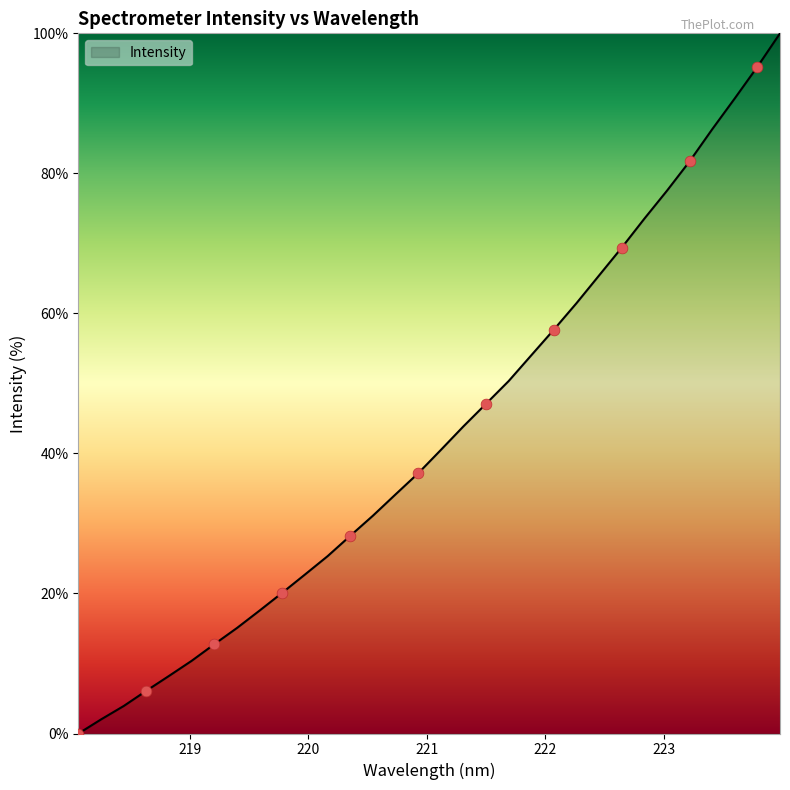

What is the maximum value shown in the chart?

100.0